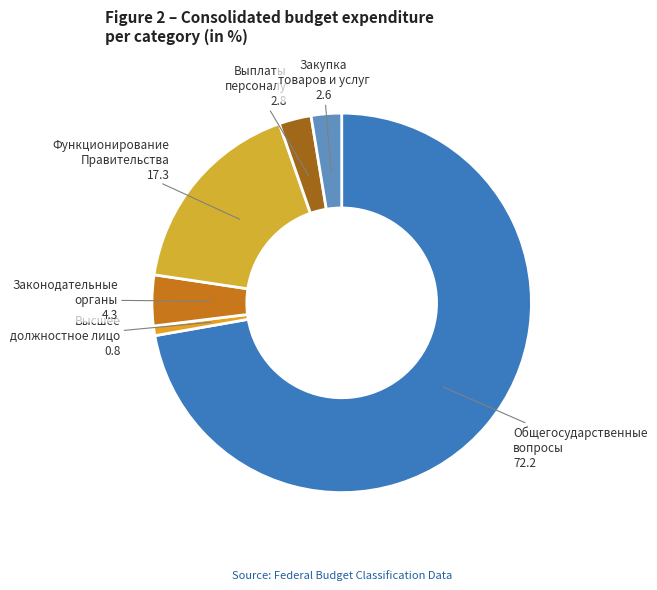

Does Общегосударственные вопросы represent more than half of the total?

Yes